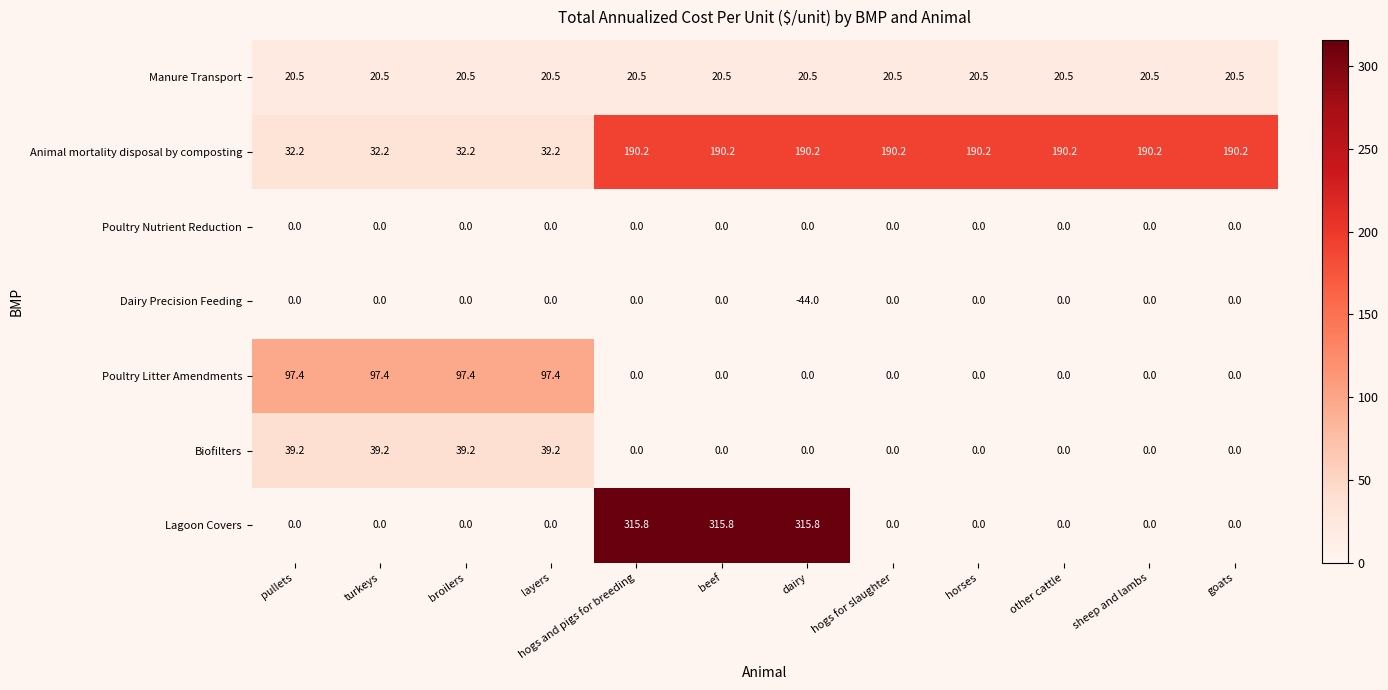

What is the difference between the highest and lowest values at pullets?

97.4